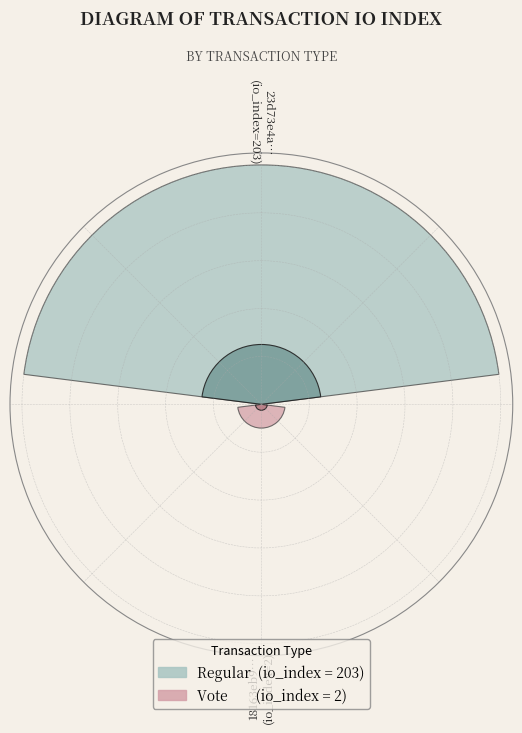

How many slices are in this pie chart?

2